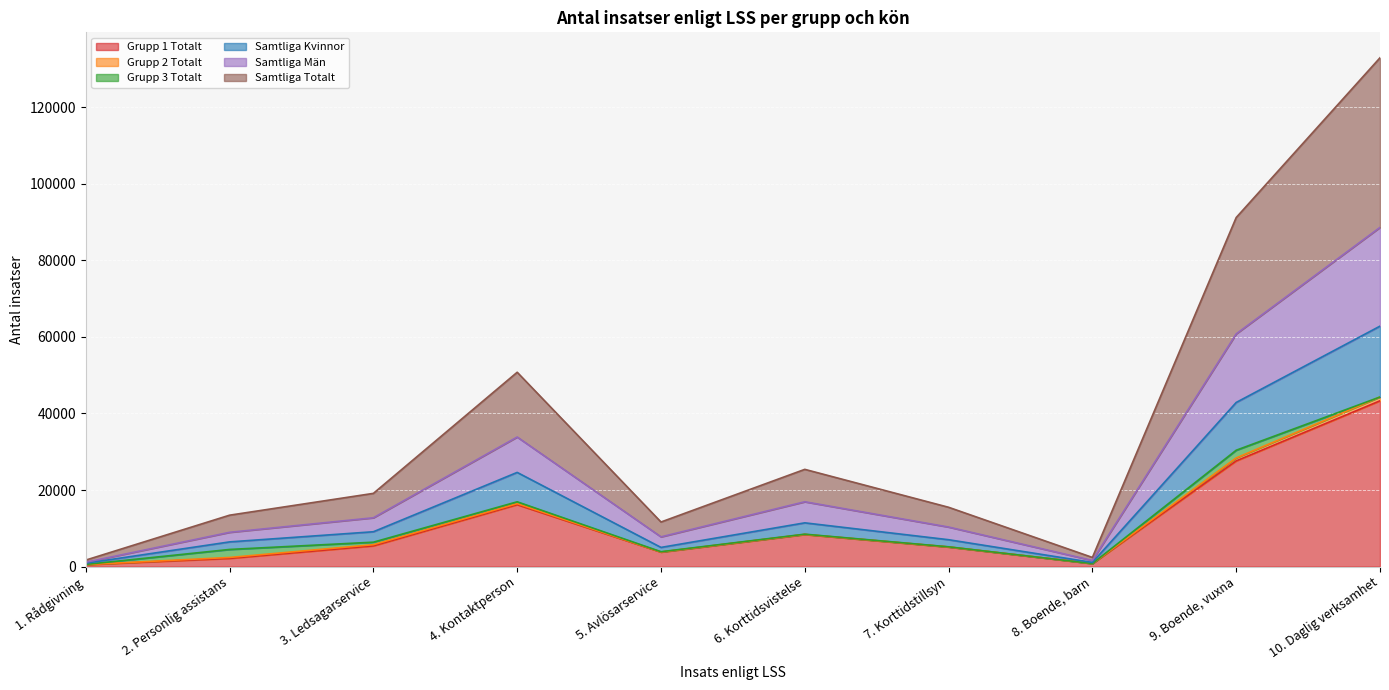

The value of Grupp 1 Totalt at 7. Korttidstillsyn is 5118. True or false?

True